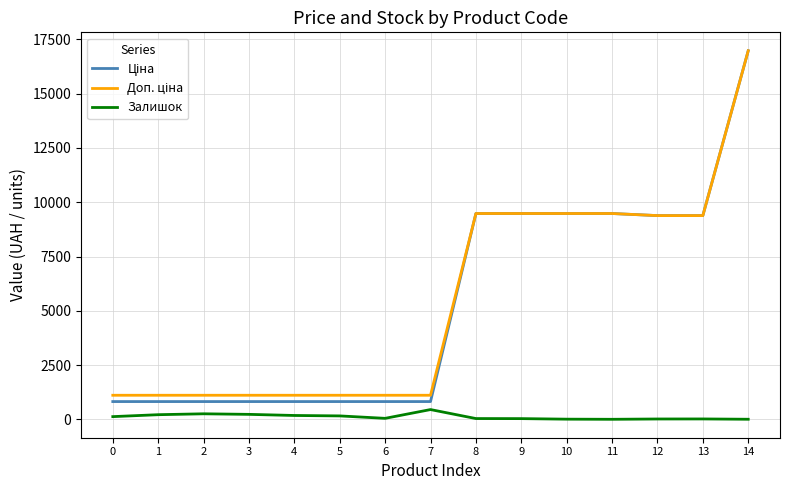

Does the chart have visible grid lines?

Yes